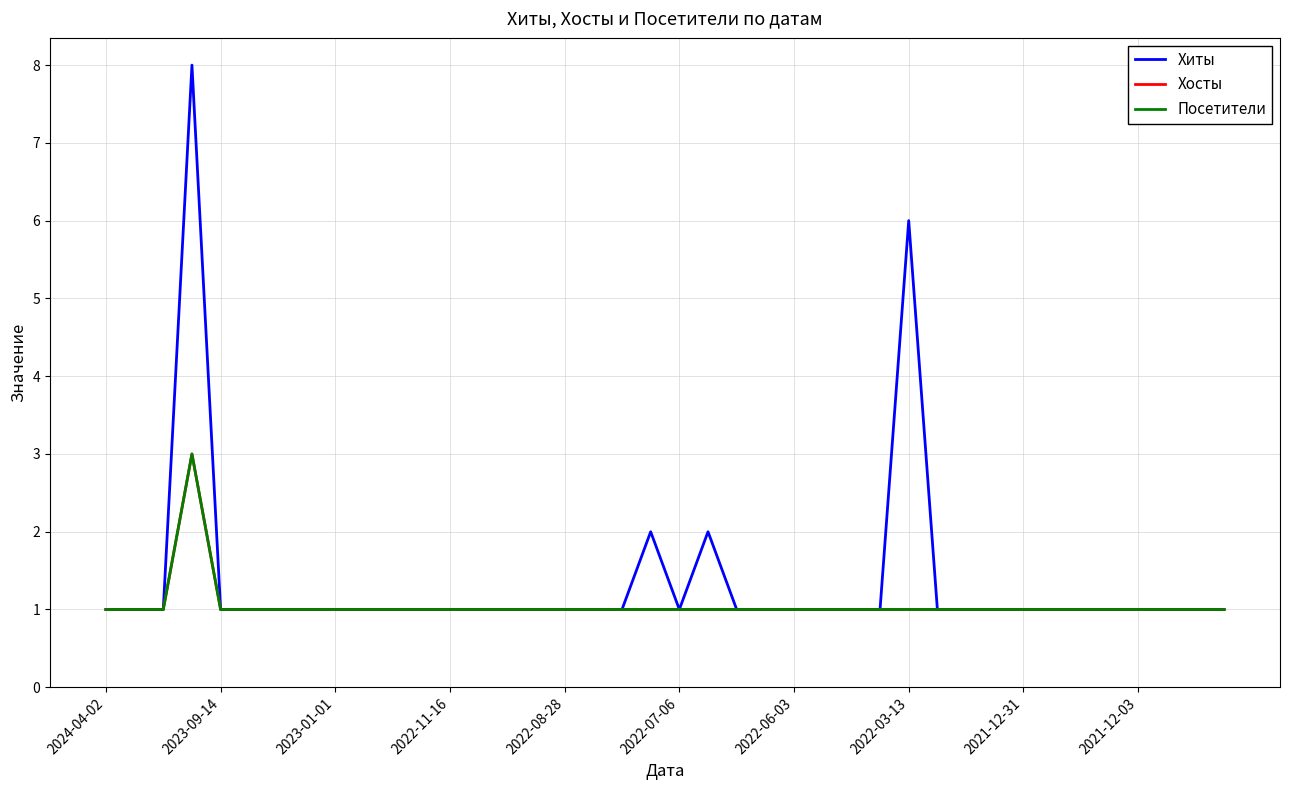

Does the chart have visible grid lines?

Yes